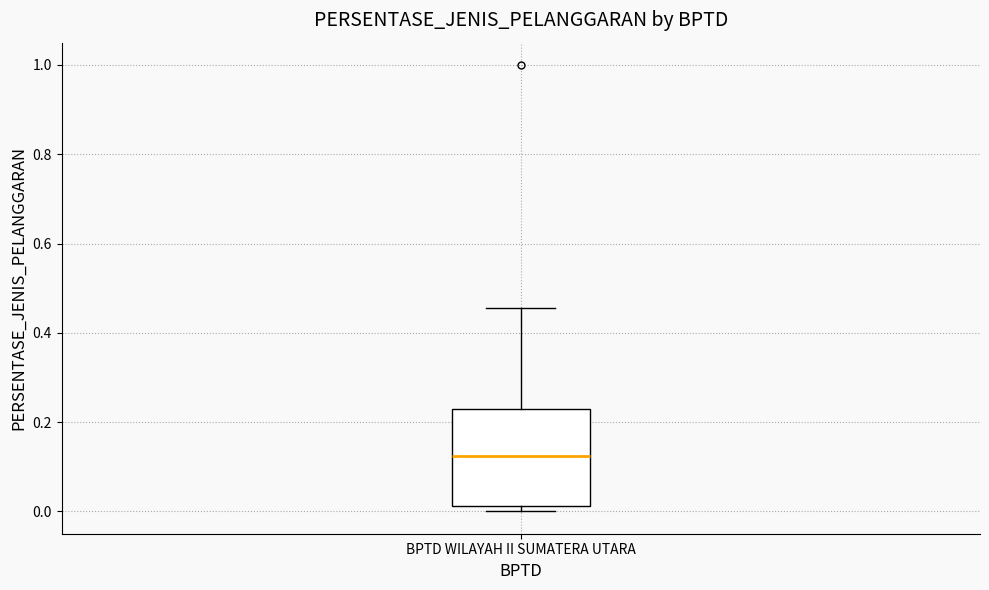

Transcribe this box plot: give where the median line is, the range the box spans, and where the two whiskers end, as read against the y-axis. The values are not printed on the chart, so give them approximately, as read against the axis.

median 0.12, box 0.02 to 0.24, whiskers 0.00 to 0.46